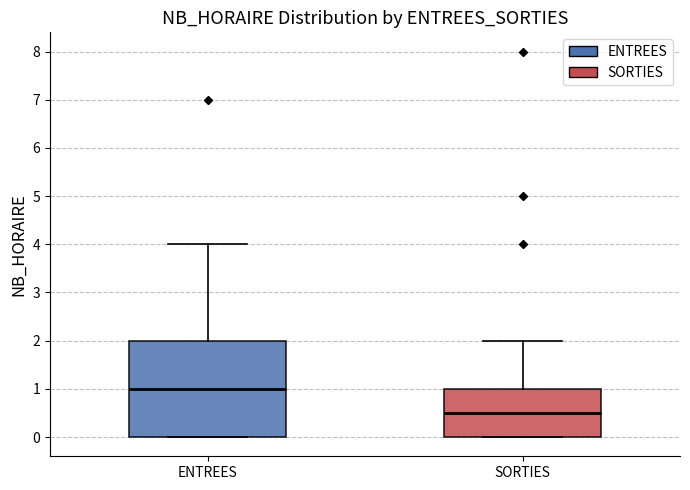

Which box has the highest median line?

ENTREES